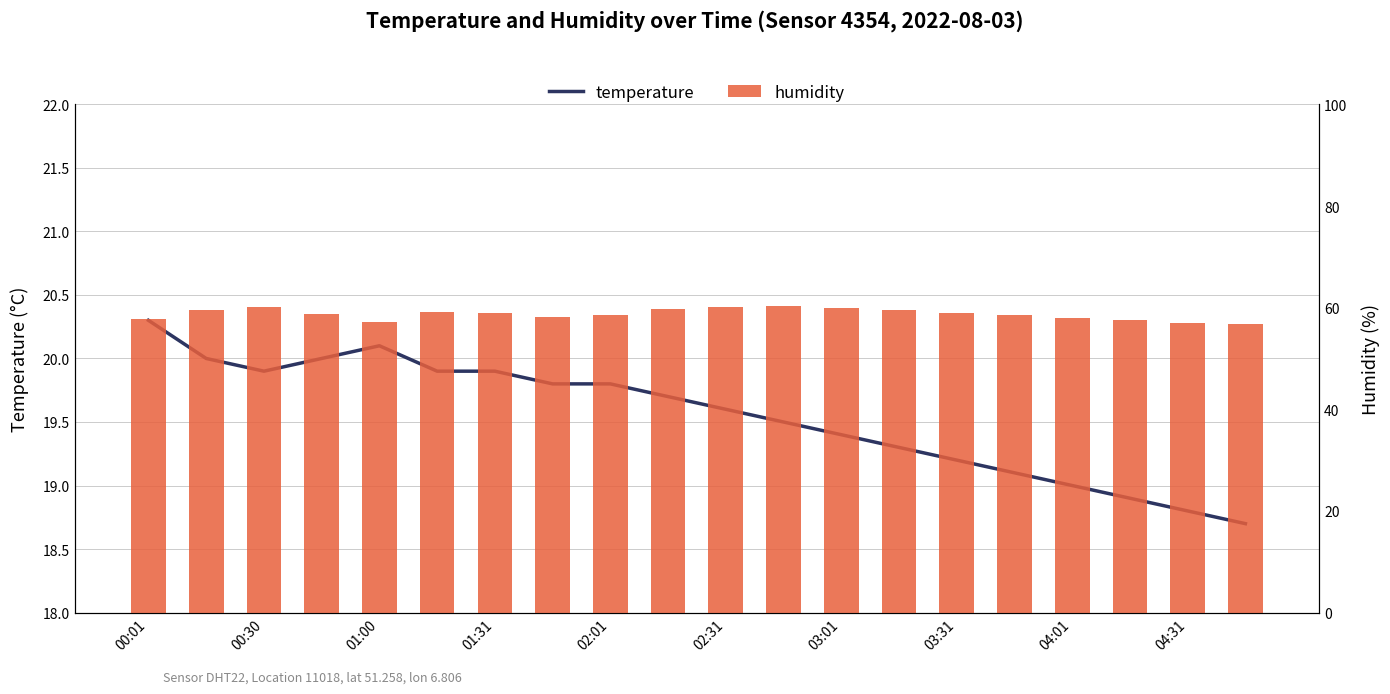

Reading left to right, list all the values displayed in this chart.

temperature: 20.3	20.0	19.9	20.0	20.1	19.9	19.9	19.8	19.8	19.7	19.6	19.5	19.4	19.3	19.2	19.1	19.0	18.9	18.8	18.7
humidity: 57.8	59.6	60.2	58.7	57.1	59.1	58.9	58.2	58.5	59.7	60.1	60.4	60.0	59.5	59.0	58.5	58.0	57.5	57.0	56.8